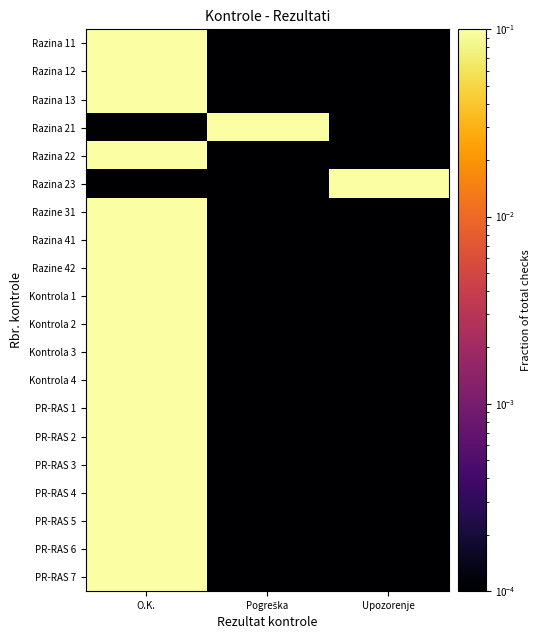

Reading left to right, transcribe all the data shown in this chart.

Razina 11: O.K.=1.0	Pogreška=0.0	Upozorenje=0.0
Razina 12: O.K.=1.0	Pogreška=0.0	Upozorenje=0.0
Razina 13: O.K.=1.0	Pogreška=0.0	Upozorenje=0.0
Razina 21: O.K.=0.0	Pogreška=1.0	Upozorenje=0.0
Razina 22: O.K.=1.0	Pogreška=0.0	Upozorenje=0.0
Razina 23: O.K.=0.0	Pogreška=0.0	Upozorenje=1.0
Razine 31: O.K.=1.0	Pogreška=0.0	Upozorenje=0.0
Razina 41: O.K.=1.0	Pogreška=0.0	Upozorenje=0.0
Razine 42: O.K.=1.0	Pogreška=0.0	Upozorenje=0.0
Kontrola 1: O.K.=1.0	Pogreška=0.0	Upozorenje=0.0
Kontrola 2: O.K.=1.0	Pogreška=0.0	Upozorenje=0.0
Kontrola 3: O.K.=1.0	Pogreška=0.0	Upozorenje=0.0
Kontrola 4: O.K.=1.0	Pogreška=0.0	Upozorenje=0.0
PR-RAS 1: O.K.=1.0	Pogreška=0.0	Upozorenje=0.0
PR-RAS 2: O.K.=1.0	Pogreška=0.0	Upozorenje=0.0
PR-RAS 3: O.K.=1.0	Pogreška=0.0	Upozorenje=0.0
PR-RAS 4: O.K.=1.0	Pogreška=0.0	Upozorenje=0.0
PR-RAS 5: O.K.=1.0	Pogreška=0.0	Upozorenje=0.0
PR-RAS 6: O.K.=1.0	Pogreška=0.0	Upozorenje=0.0
PR-RAS 7: O.K.=1.0	Pogreška=0.0	Upozorenje=0.0